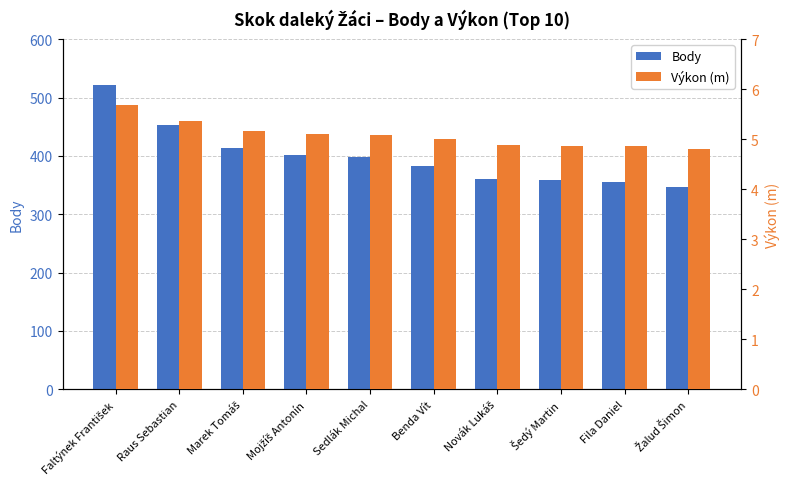

Is the value of Výkon (m) at Novák Lukáš greater than the value of Body at Šedý Martin?

No